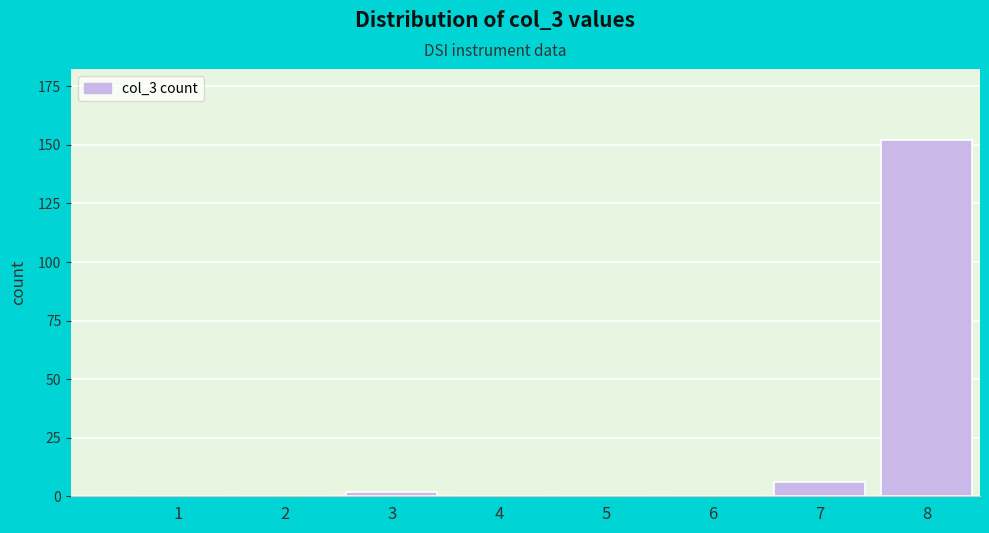

What is the greatest value displayed?

152